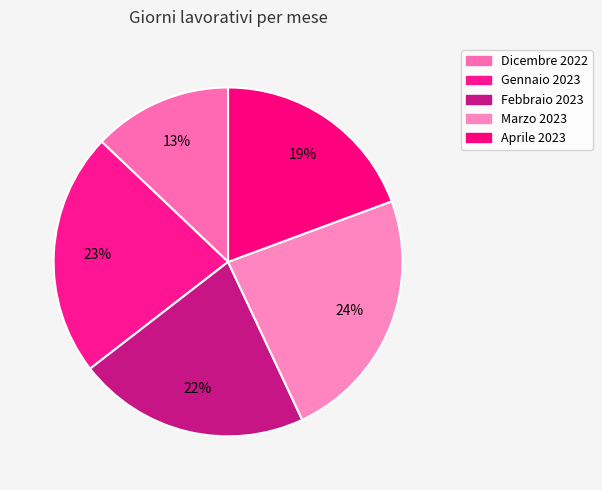

How many slices are in this pie chart?

5